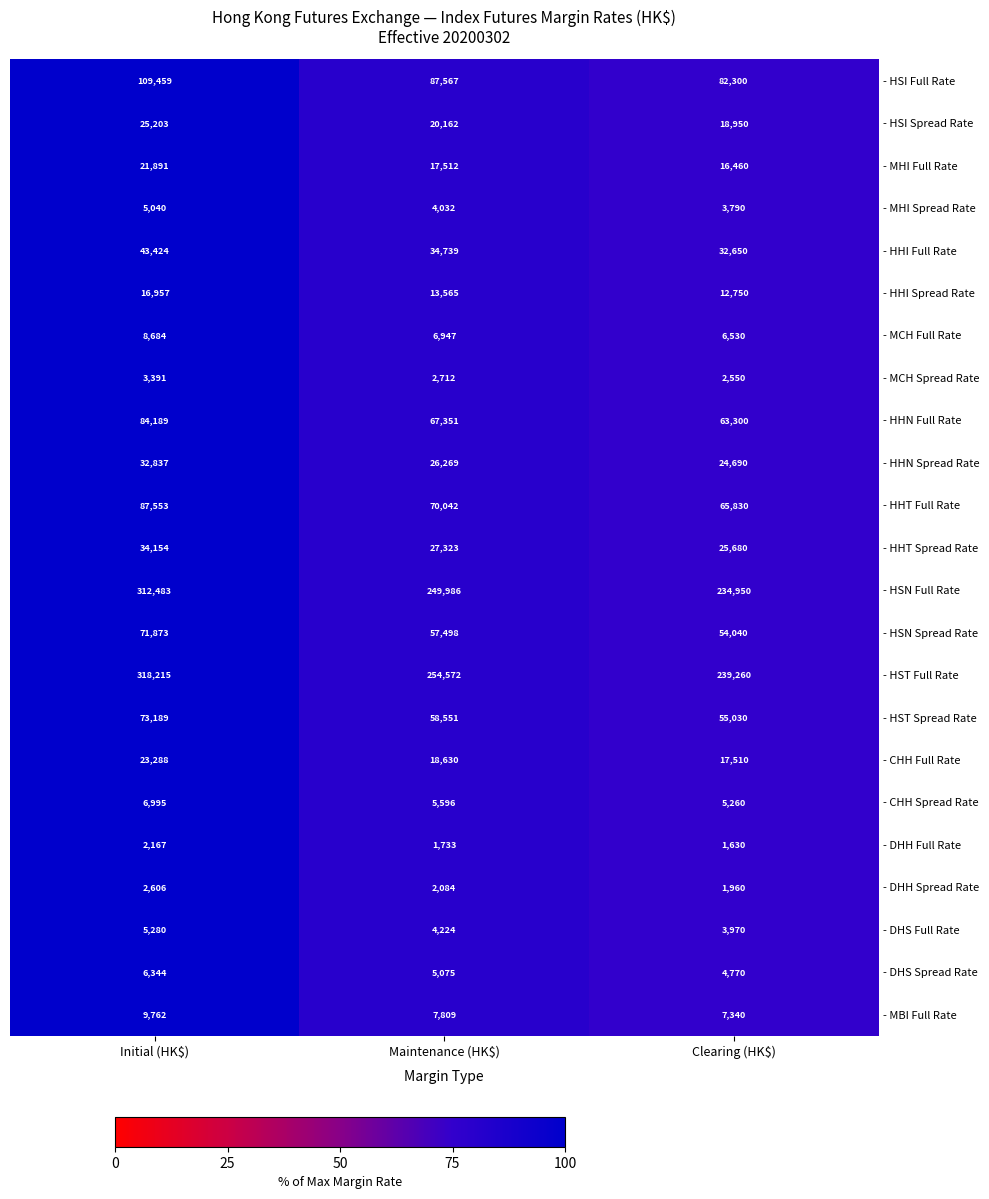

At which category is the sum across all series the highest?

Initial (HK$)